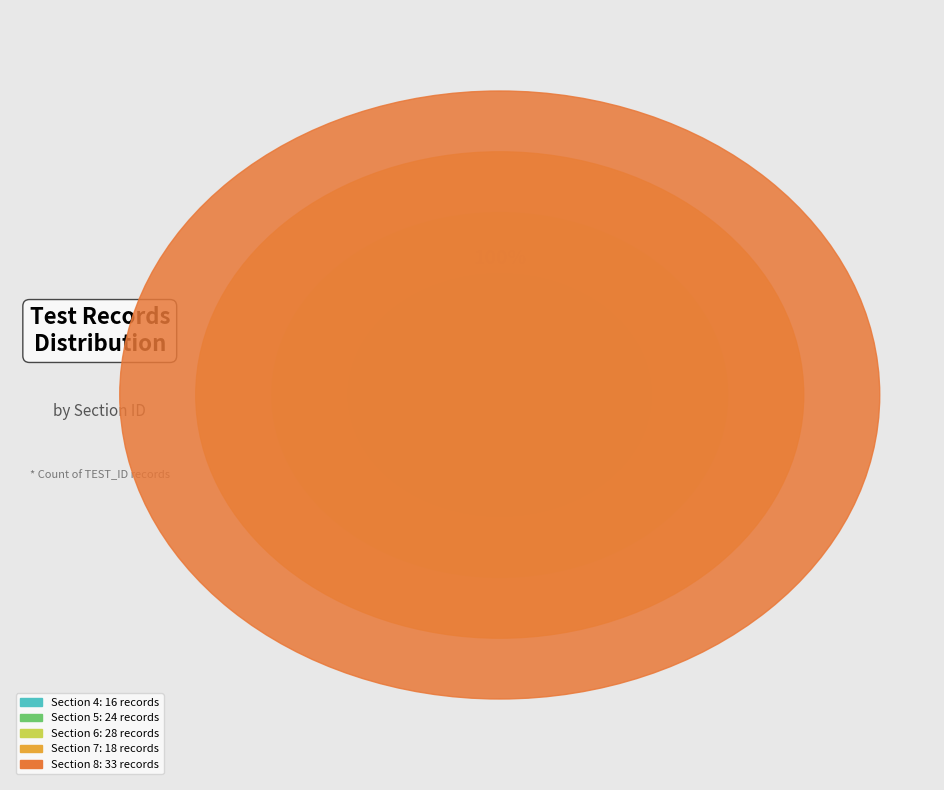

Which slice is the largest?

Section 8